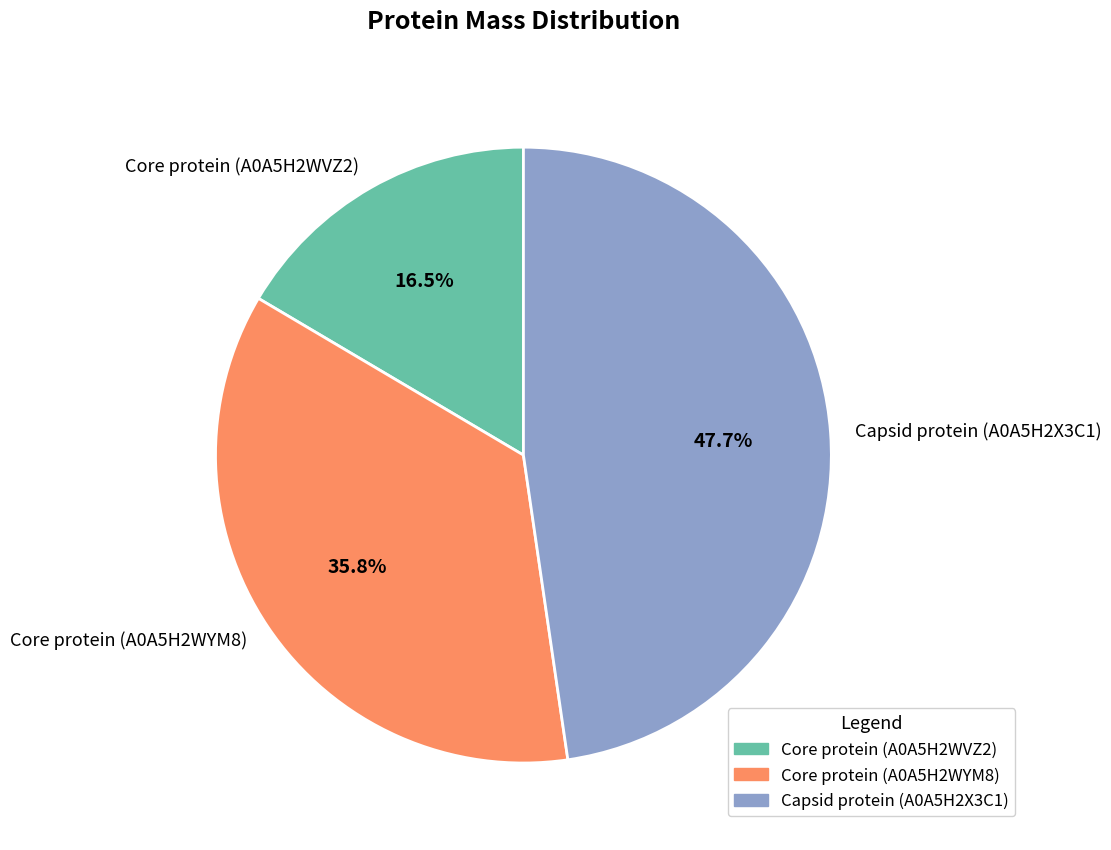

Is it true that Core protein (A0A5H2WVZ2) is 9% of the pie?

False